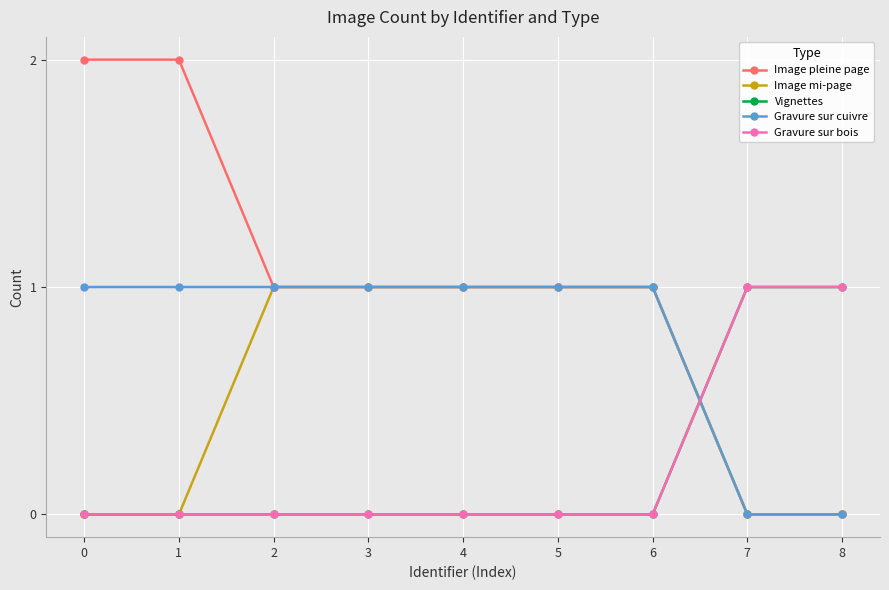

Which series has the largest total across all categories?

Image pleine page